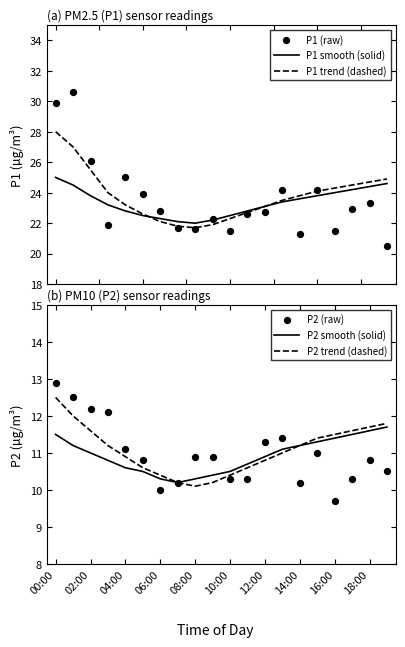

Which series has the widest spread of Y values?

P1 (raw)